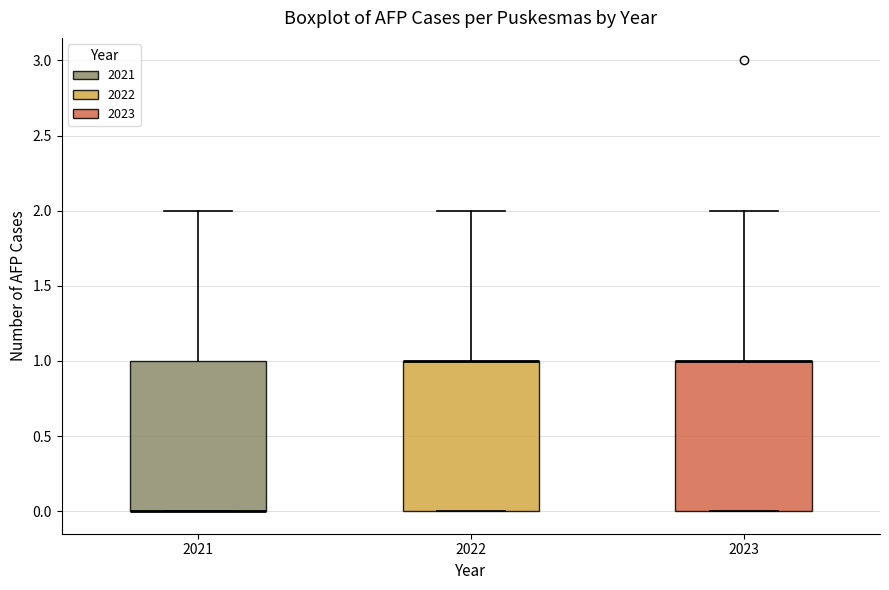

Reading left to right, read every box against the y-axis: the position of its median line, the range the box covers, and the ends of its whiskers. The values are not printed on the chart, so give them approximately, as read against the axis.

2021: median 0 (drawn on the box's lower edge), box 0 to 1, whiskers 0 to 2
2022: median 1 (drawn on the box's upper edge), box 0 to 1, whiskers 0 to 2
2023: median 1 (drawn on the box's upper edge), box 0 to 1, whiskers 0 to 2